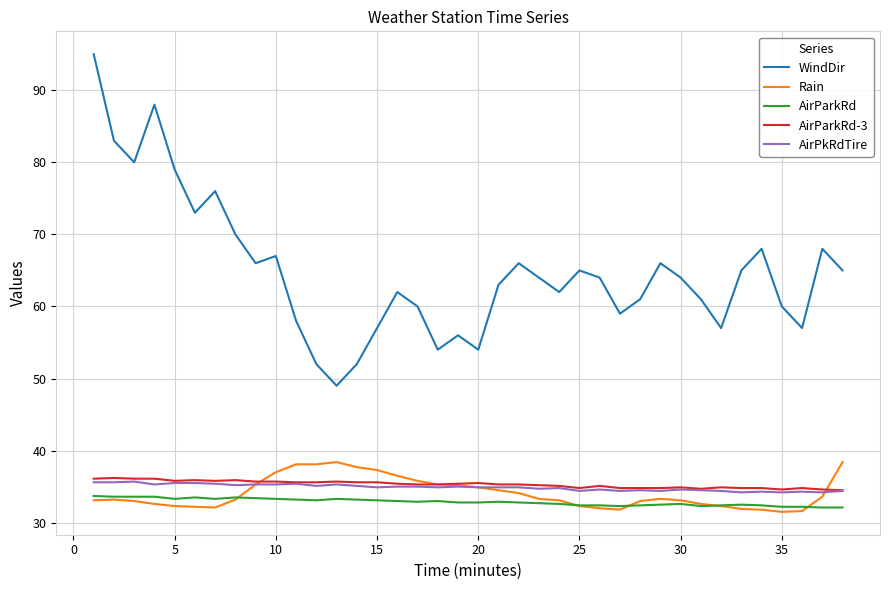

What is the highest value of the AirPkRdTire series?

35.7